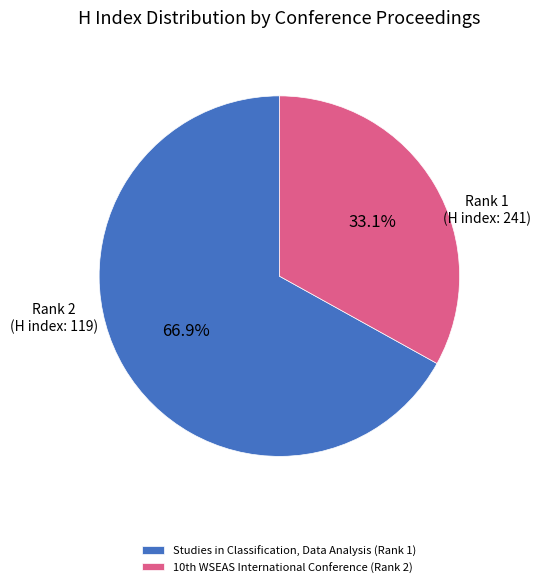

Does Studies in Classification, Data Analysis (Rank 1) represent more than half of the total?

Yes